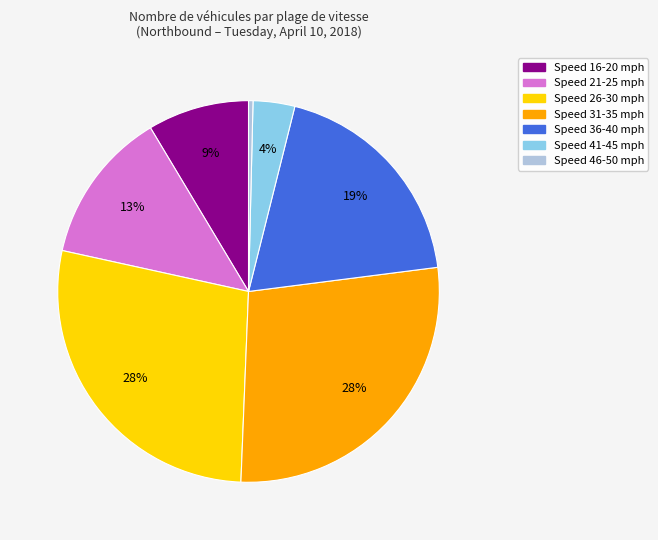

To the nearest percent, what is the average slice percentage?

14%